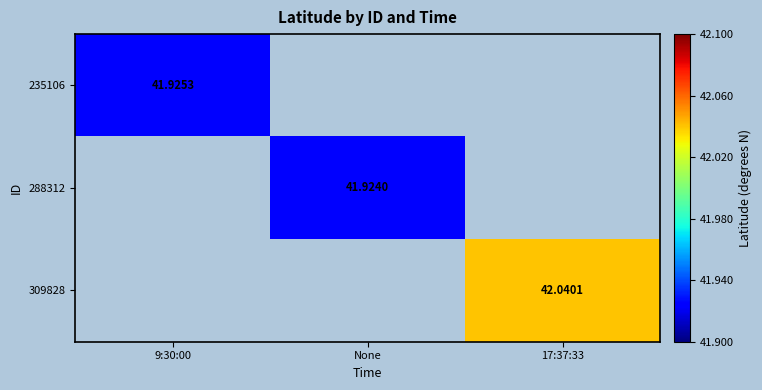

Which category has the highest value in the 288312 series?

9:30:00